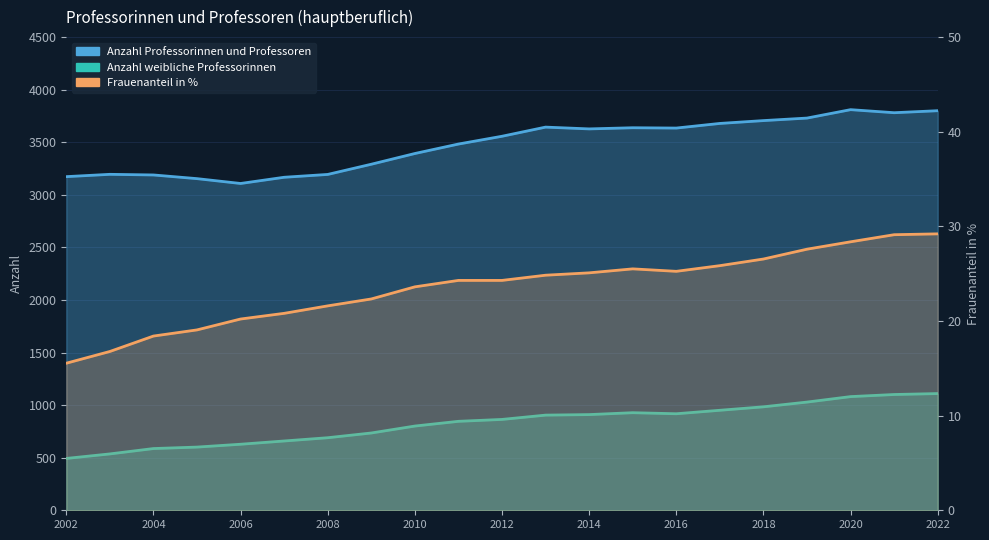

In Anzahl weibliche Professorinnen, how many points are lower than both neighbors (excluding endpoints)?

1